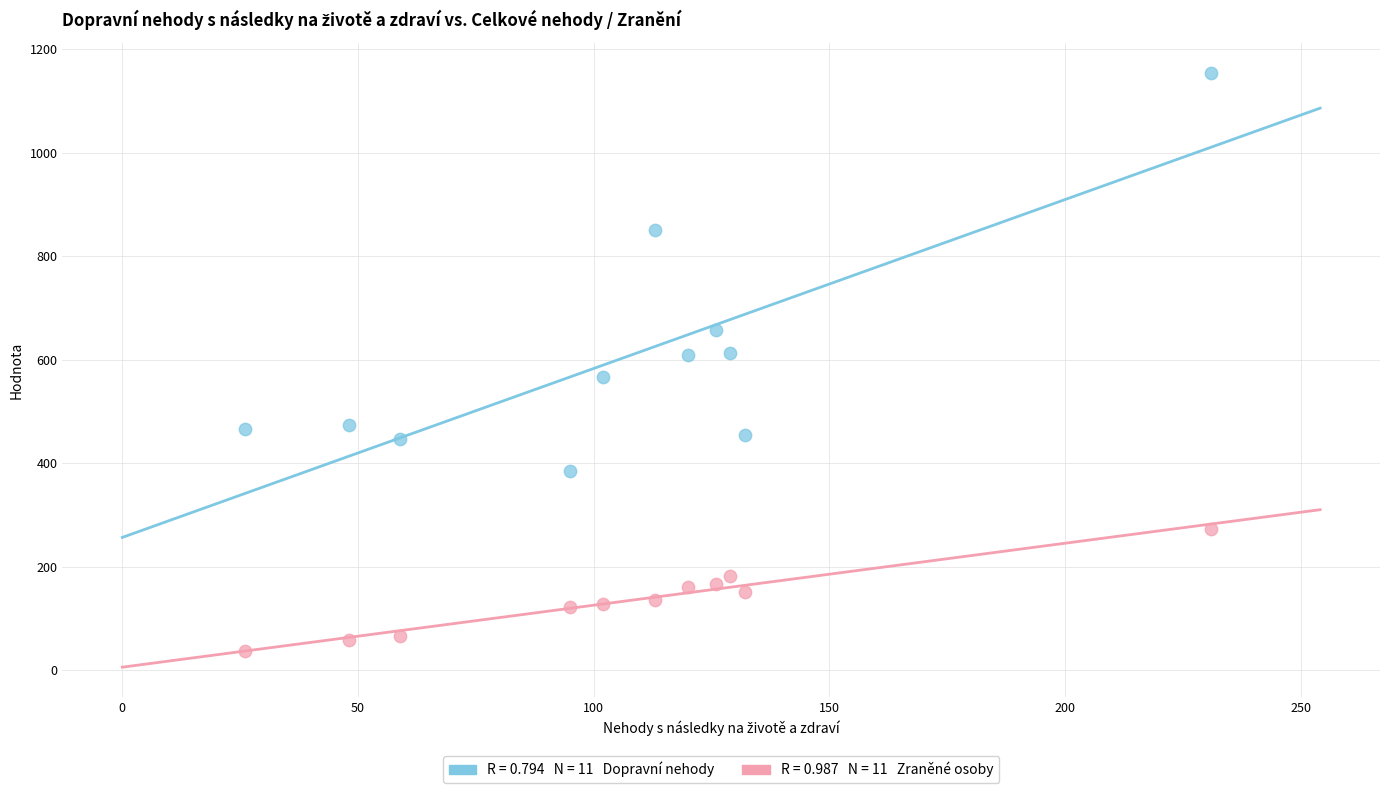

Across all data points, what is the range of Y values (max minus min)?

1119